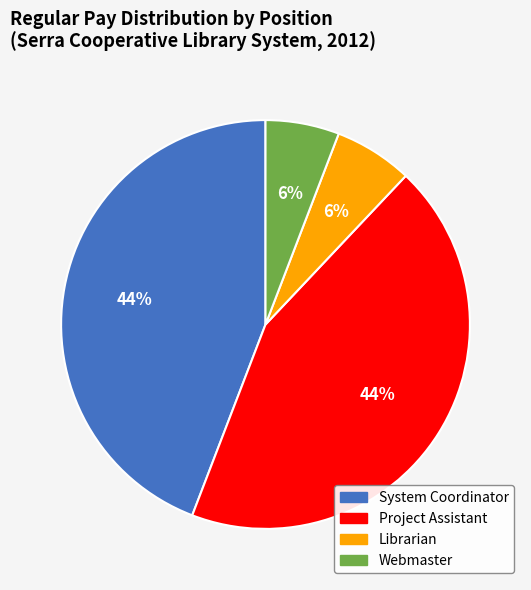

True or false: Webmaster accounts for 6% of the total.

True